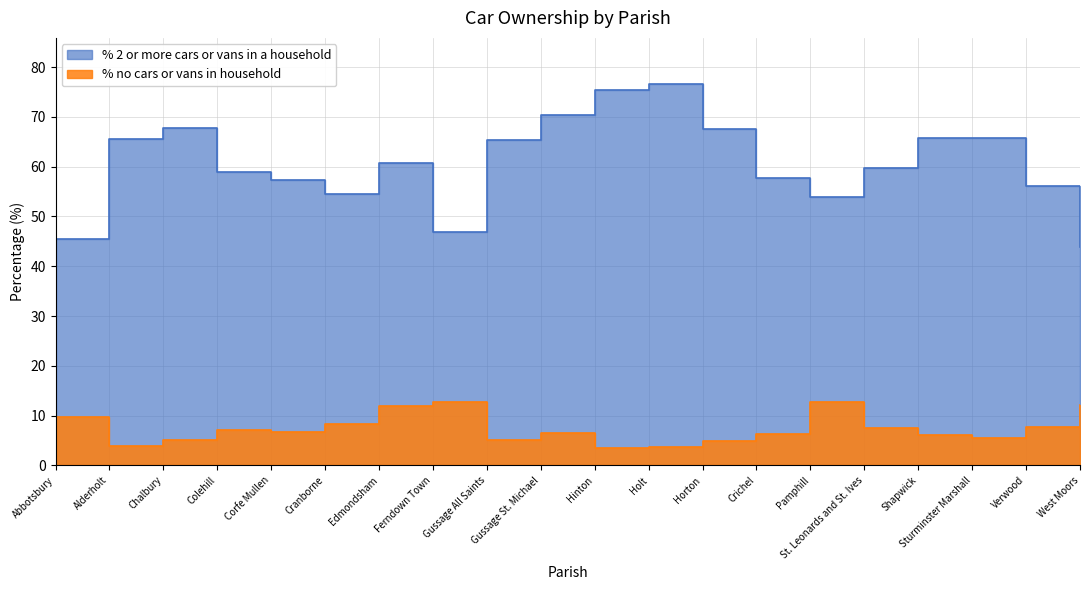

What is the difference between the highest and lowest values at Holt?

73.1